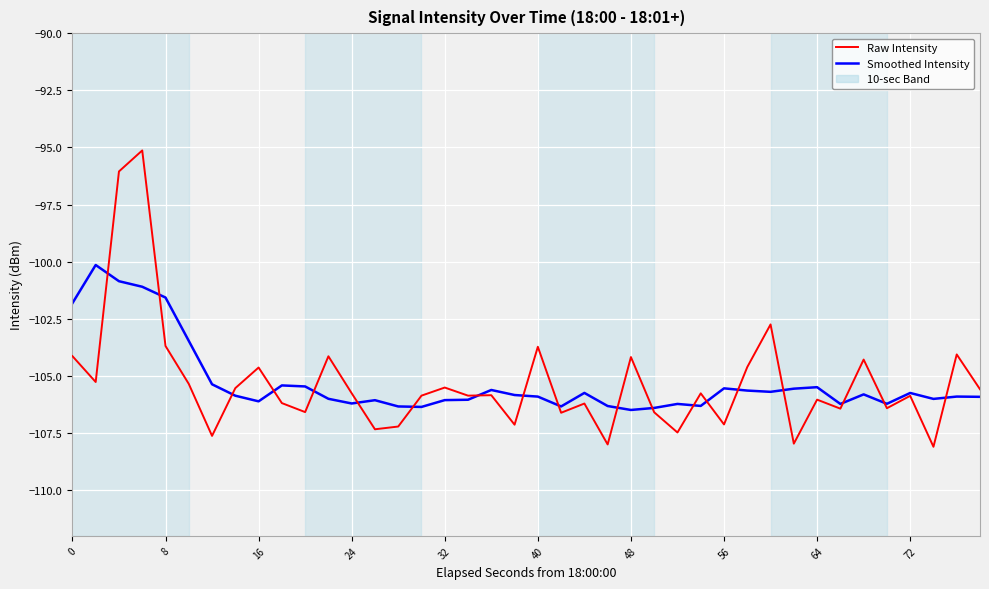

What is the smallest value displayed?

-108.1